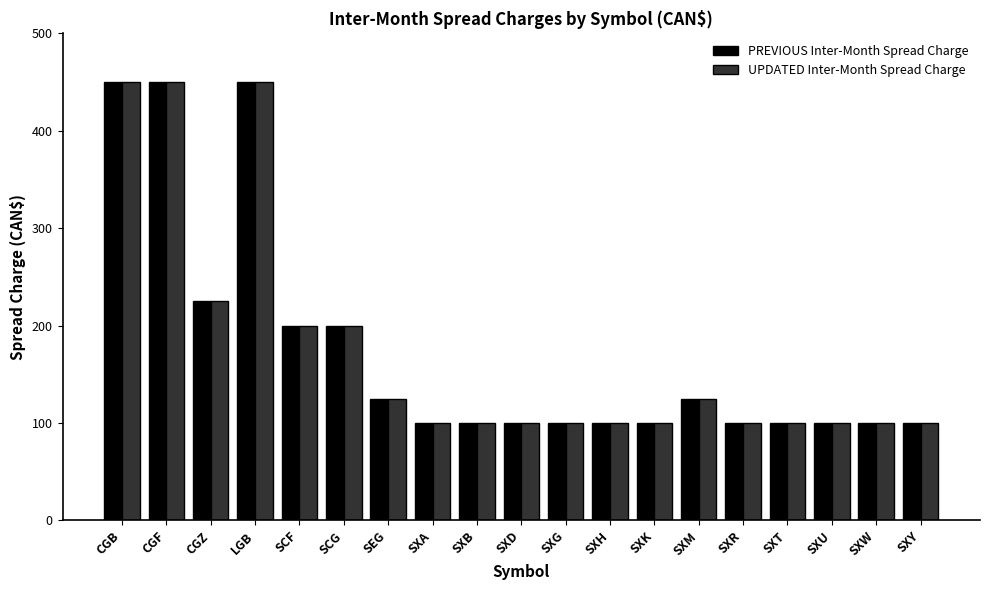

The UPDATED Inter-Month Spread Charge series shows 100 at SXK. True or false?

True